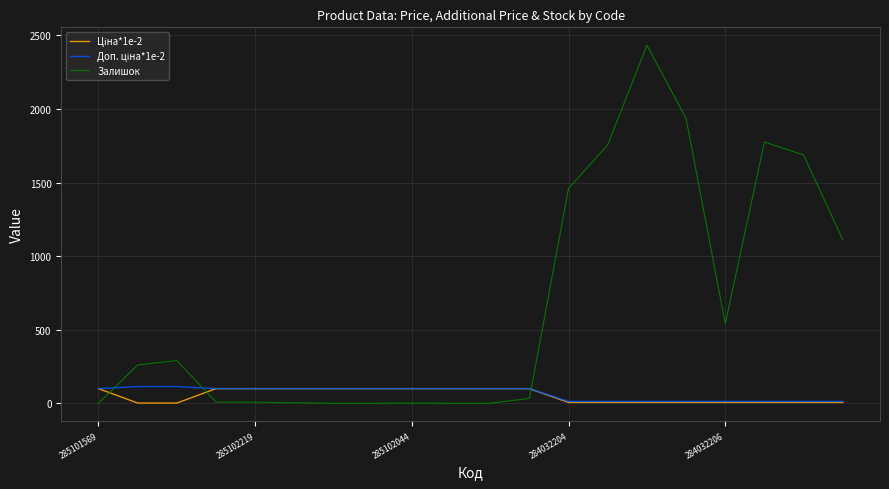

Which series has the largest total across all categories?

Залишок